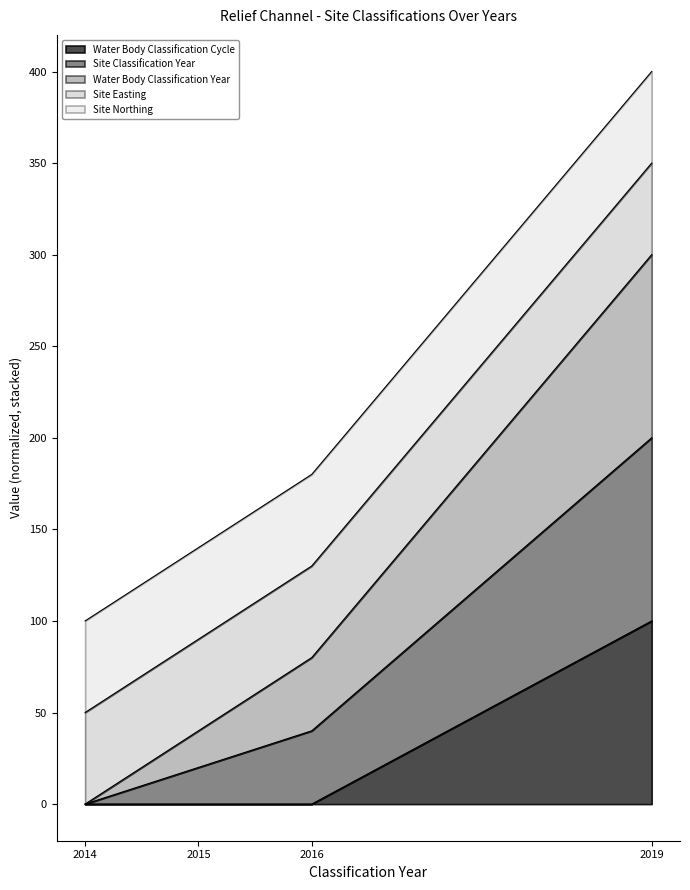

At how many categories does at least one series exceed 114?

2